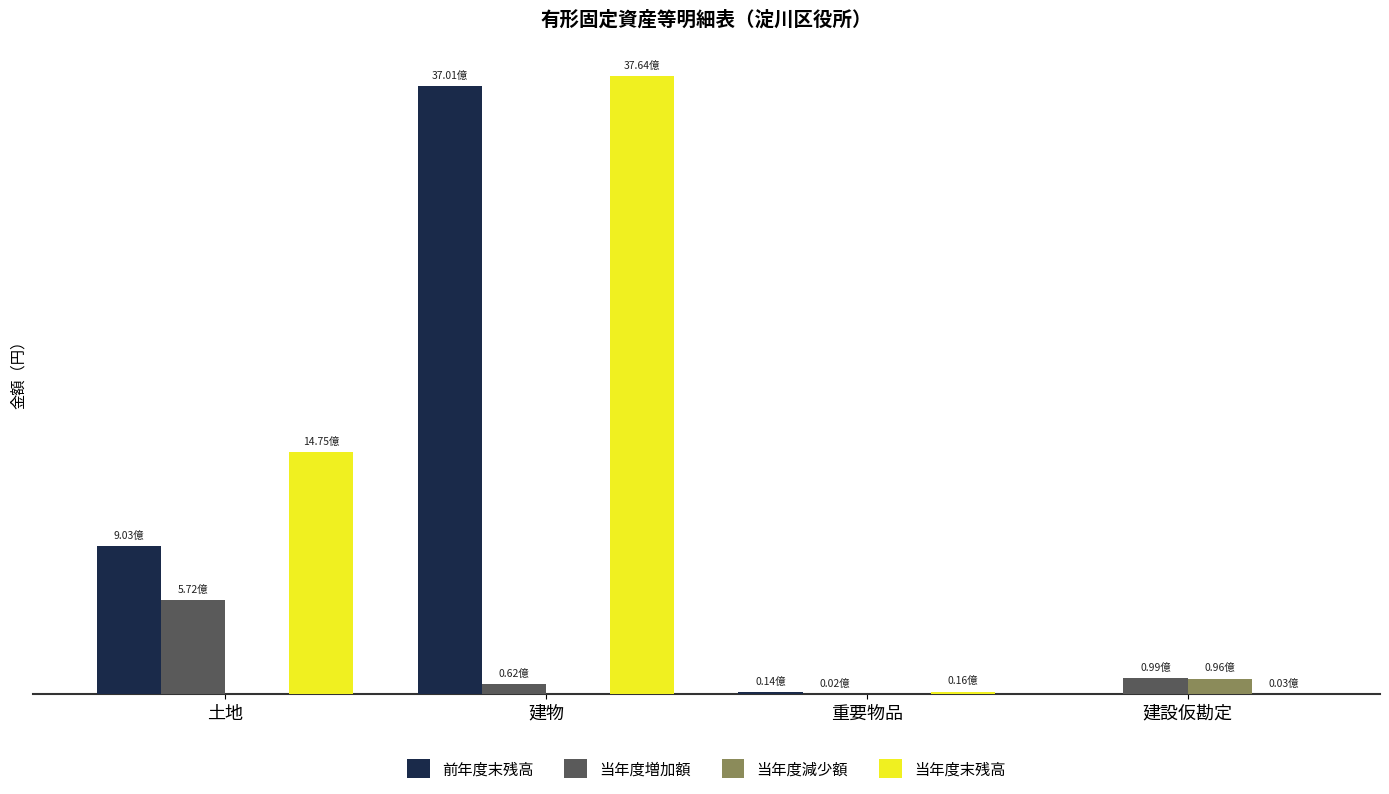

List the labels in order of 当年度増加額 value, largest first.

土地, 建設仮勘定, 建物, 重要物品